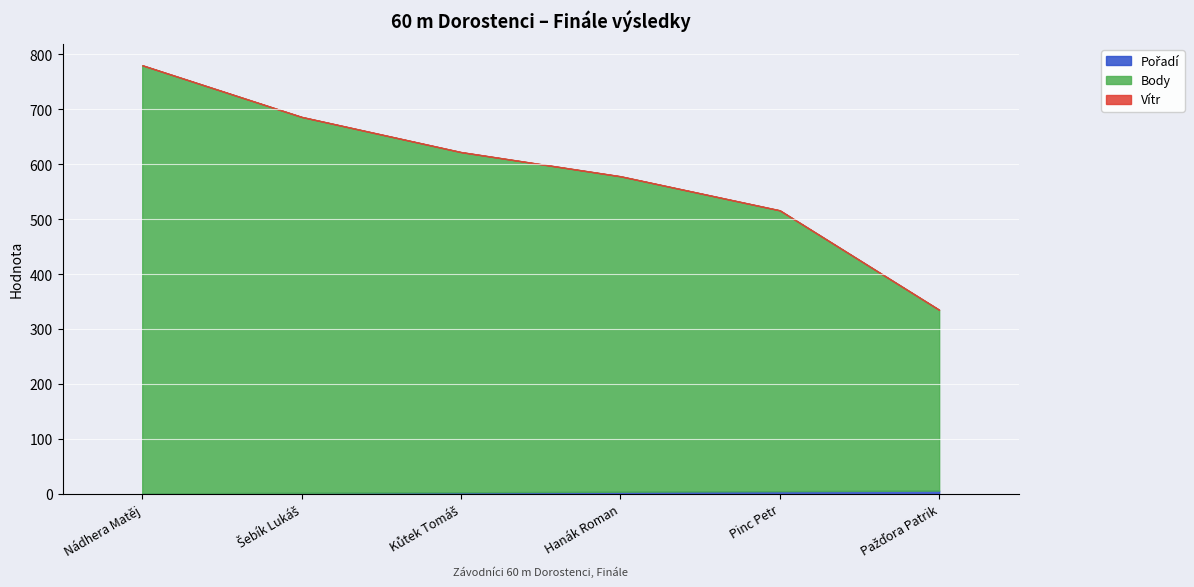

At which label does Body first exceed 619?

Nádhera Matěj